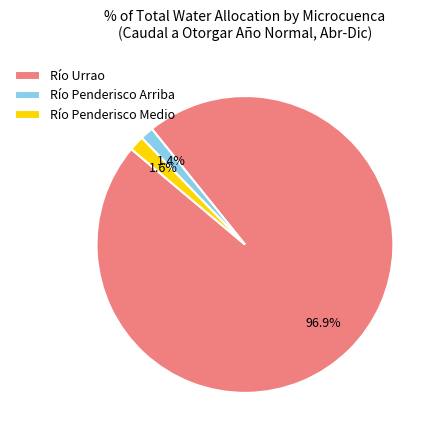

What is the total percentage of Río Penderisco Medio and Río Urrao?

98.6%